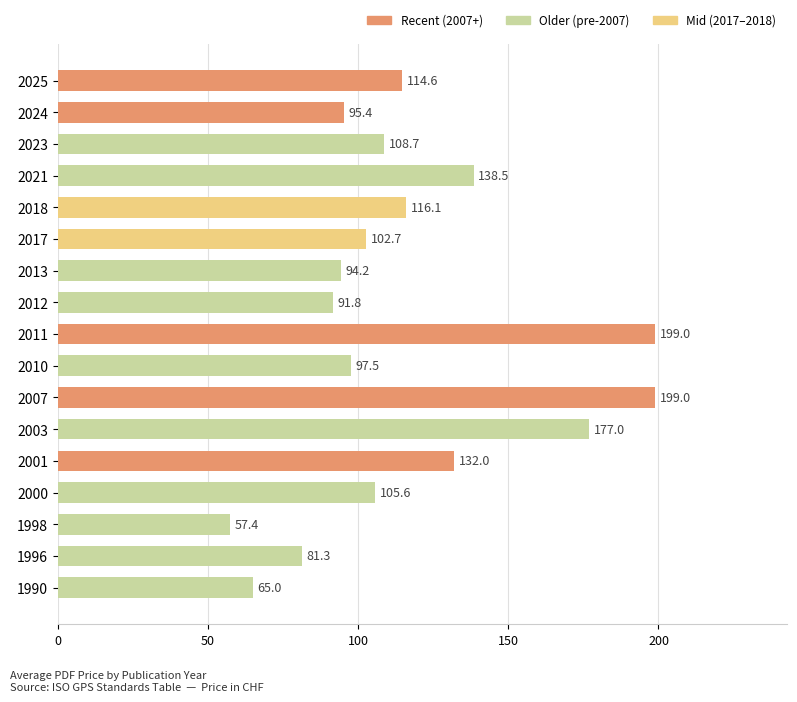

Does the chart contain stacked bars?

No